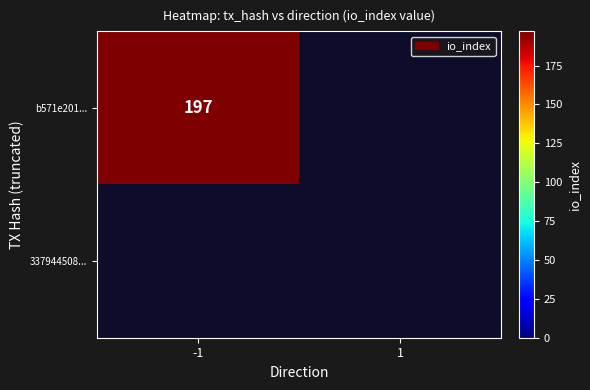

At which category does the chart reach its peak across all series?

-1